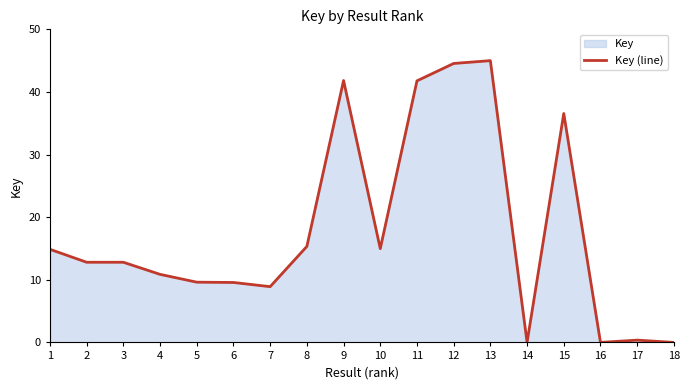

What is the sum of all values?

319.8